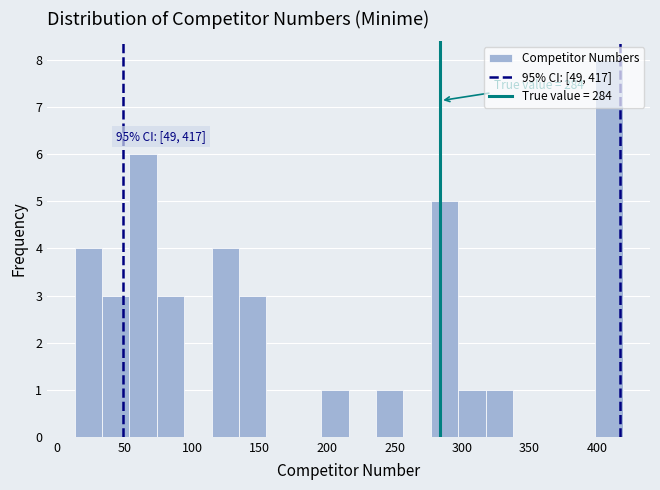

Which range on the x-axis has the tallest bar?

400 to 420